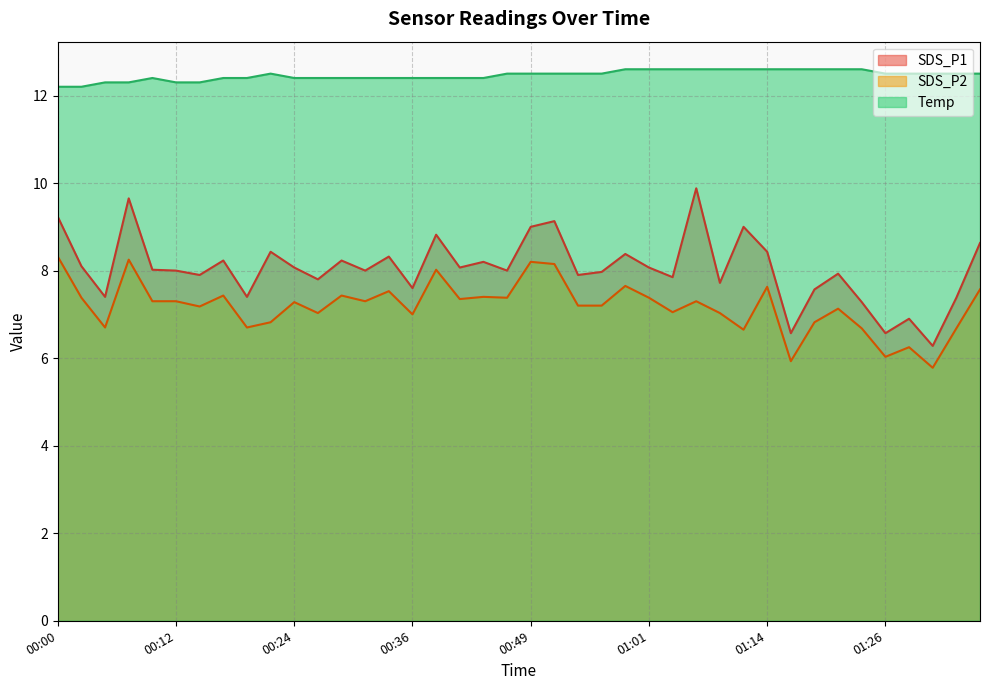

How many lines are shown in the chart?

3